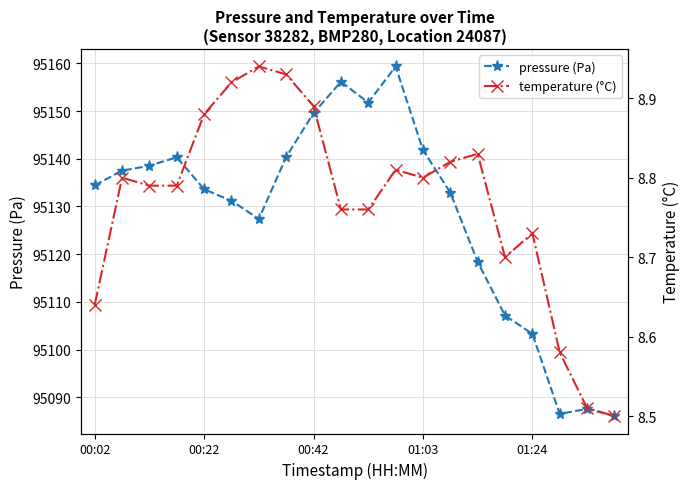

What is the maximum value for pressure (Pa)?

95159.3